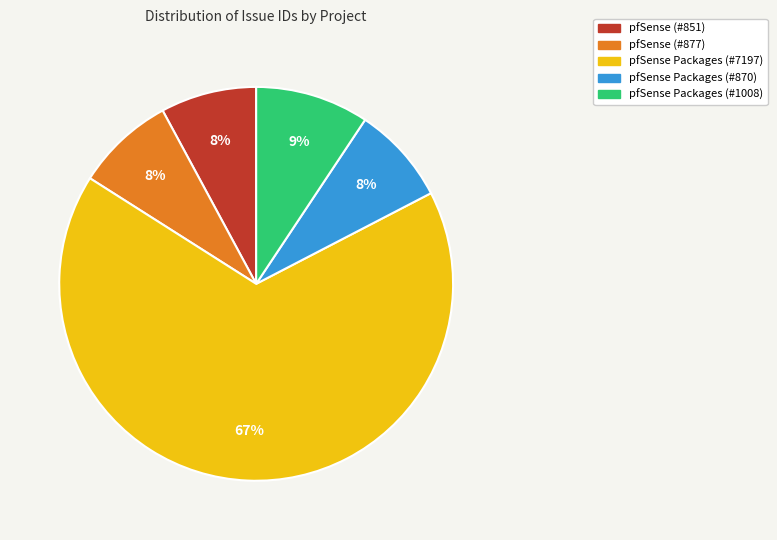

Does any single category account for the majority?

Yes